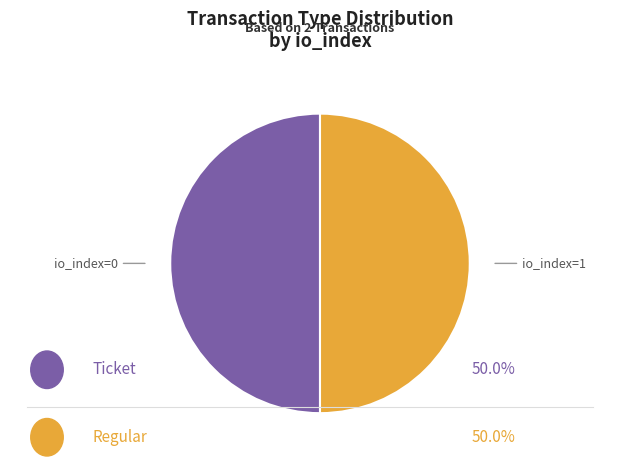

Rank the categories by value from lowest to highest.

Ticket, Regular